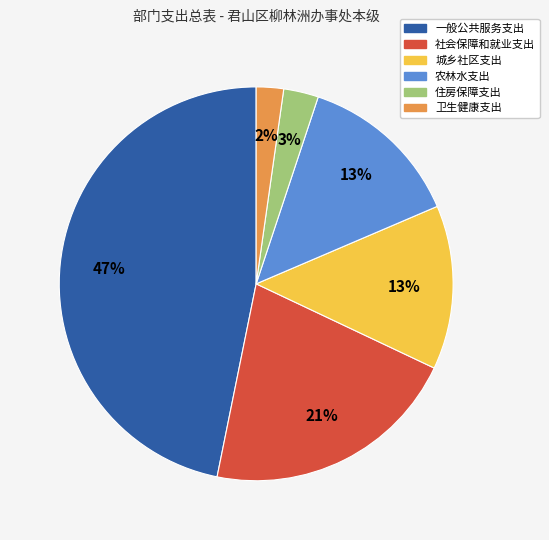

Is the sum of 卫生健康支出 and 城乡社区支出 greater than half?

No